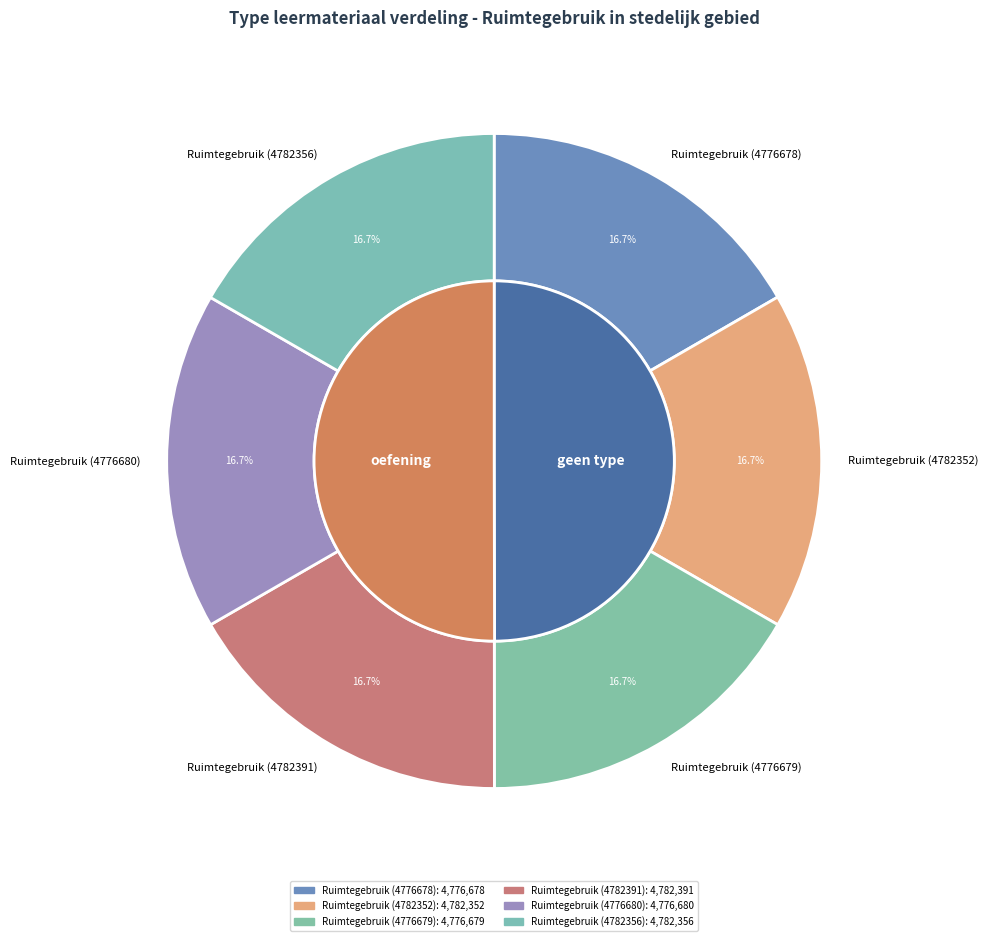

Which category has the biggest portion of the pie?

Ruimtegebruik (4782391)